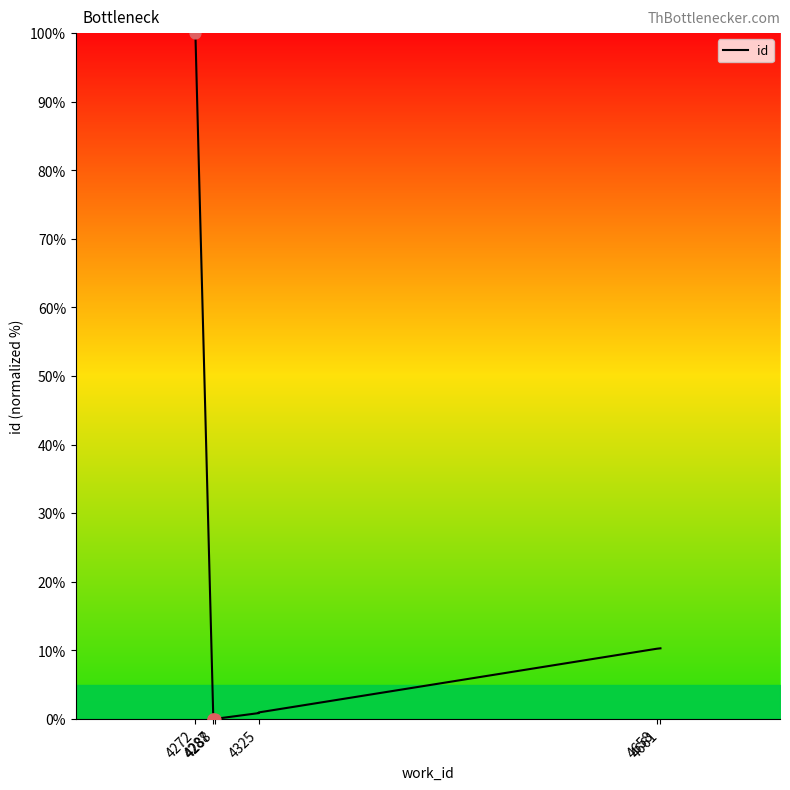

Between 4288 and 4272, which is larger?

4272